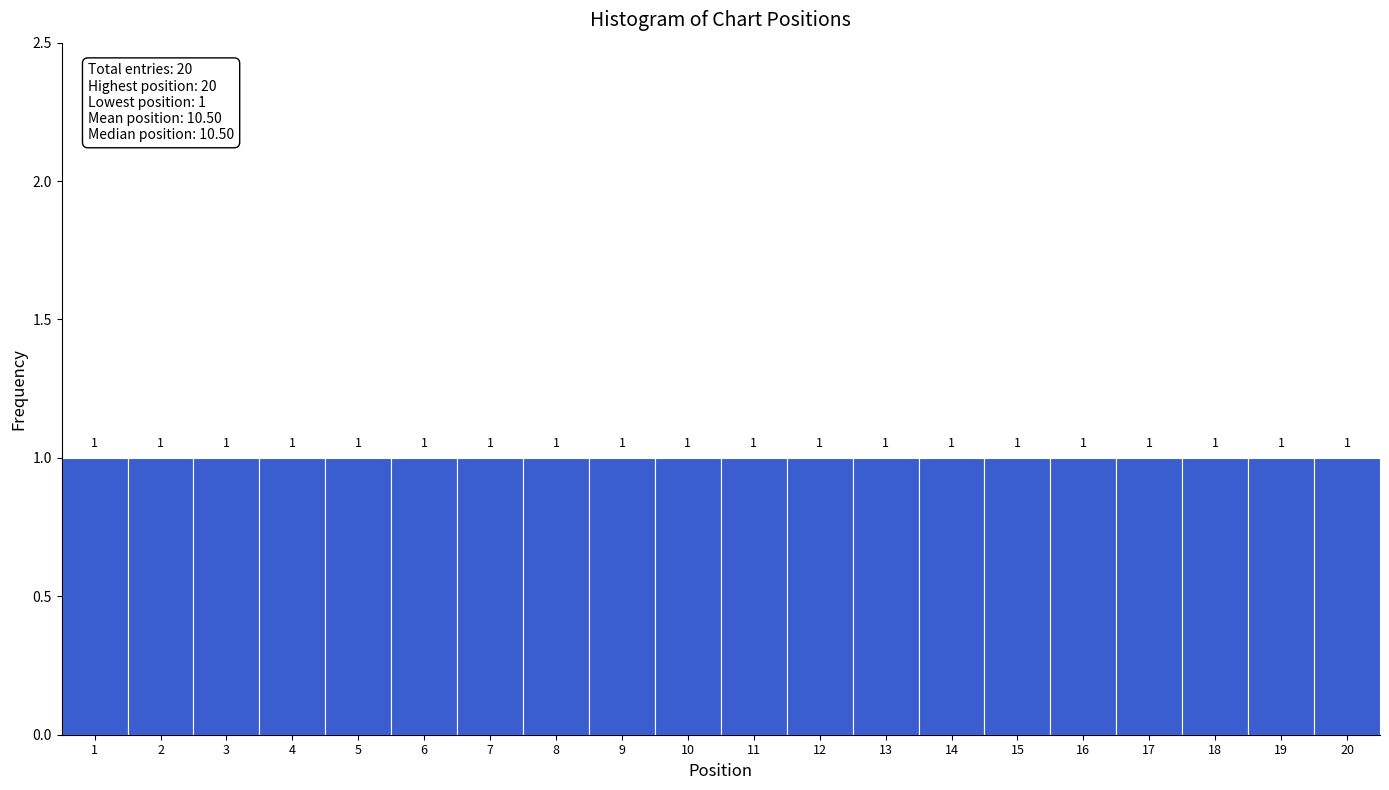

Reading left to right, transcribe this chart: for each bar, give the range it covers on the x-axis and its height.

0.5 to 1.5: 1
1.5 to 2.5: 1
2.5 to 3.5: 1
3.5 to 4.5: 1
4.5 to 5.5: 1
5.5 to 6.5: 1
6.5 to 7.5: 1
7.5 to 8.5: 1
8.5 to 9.5: 1
9.5 to 10.5: 1
10.5 to 11.5: 1
11.5 to 12.5: 1
12.5 to 13.5: 1
13.5 to 14.5: 1
14.5 to 15.5: 1
15.5 to 16.5: 1
16.5 to 17.5: 1
17.5 to 18.5: 1
18.5 to 19.5: 1
19.5 to 20.5: 1